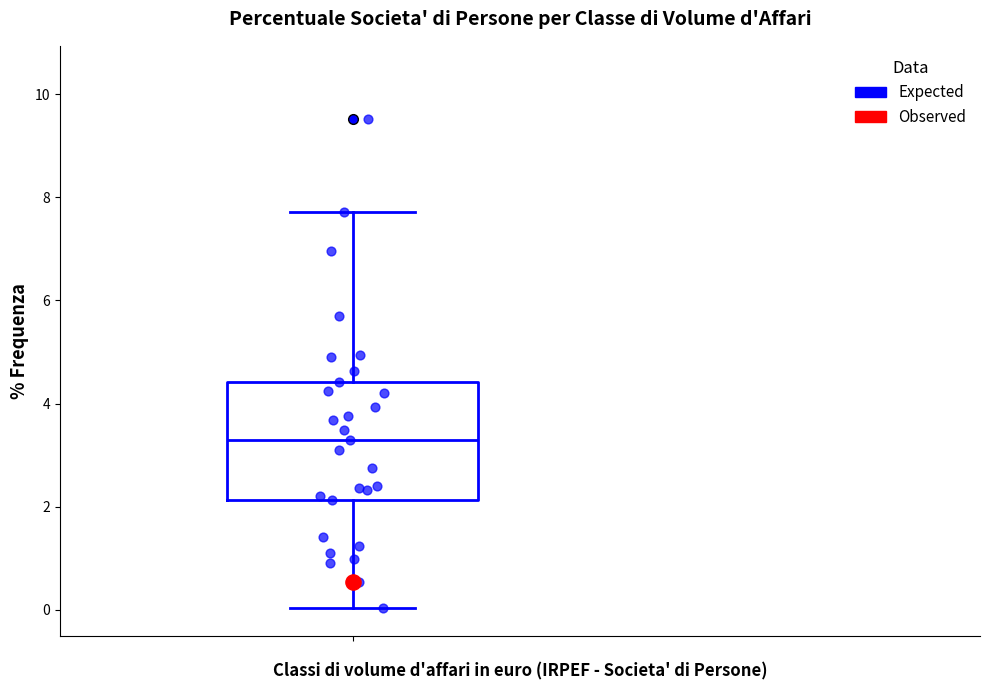

Read this box plot against the y-axis: the position of the median line, the range covered by the box, and the ends of both whiskers. The values are not printed on the chart, so give them approximately, as read against the axis.

median 3.2, box 2.2 to 4.4, whiskers 0.0 to 7.8